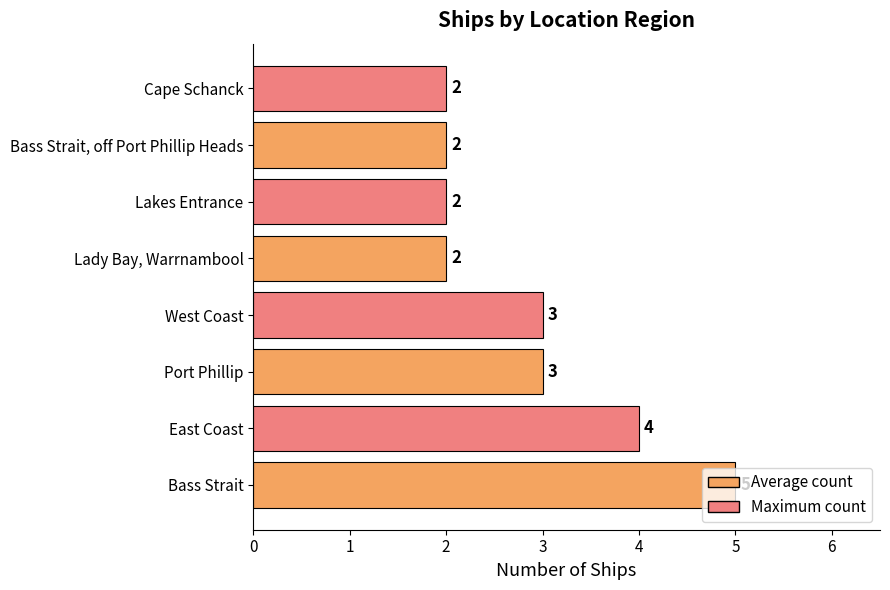

Between Lady Bay, Warrnambool and Port Phillip, which is larger?

Port Phillip